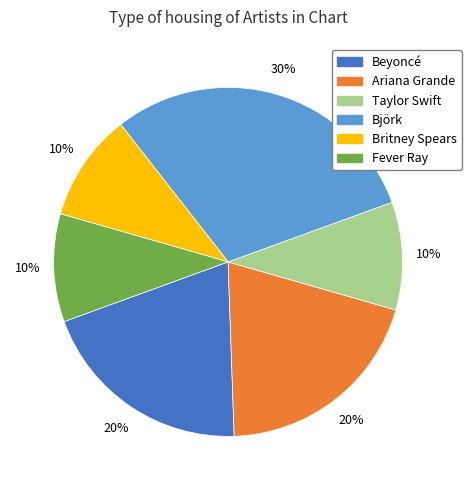

What percentage is the Britney Spears slice, to the nearest percent?

10%